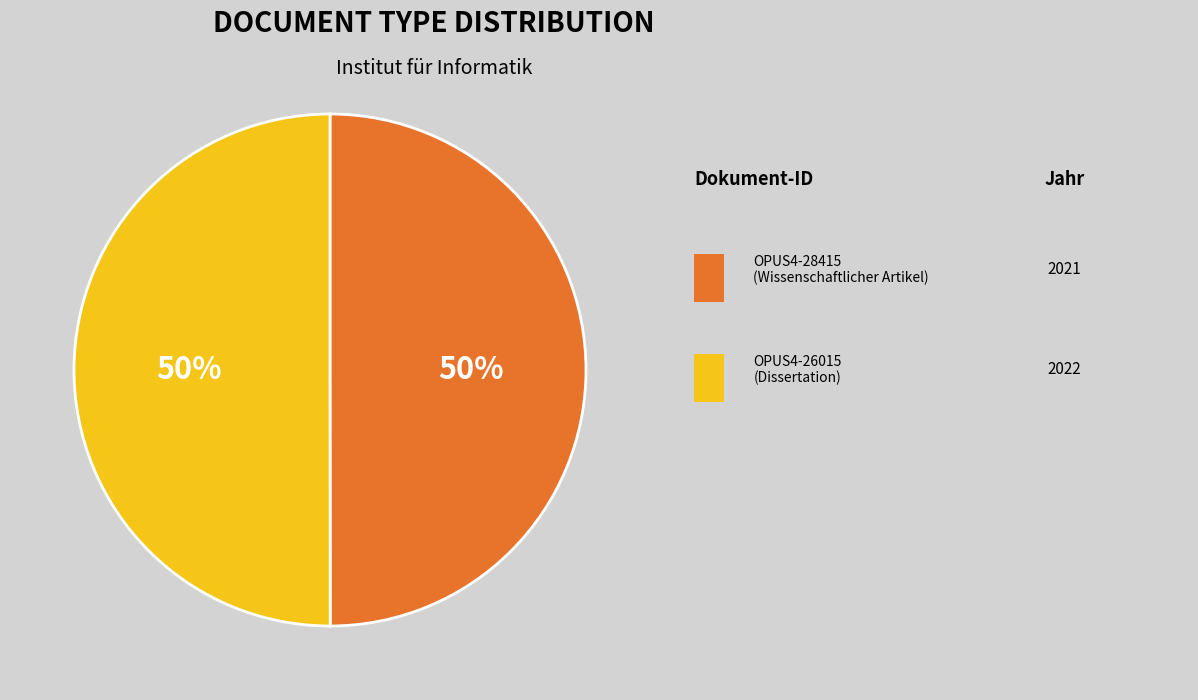

To the nearest percent, what is the average slice percentage?

50%